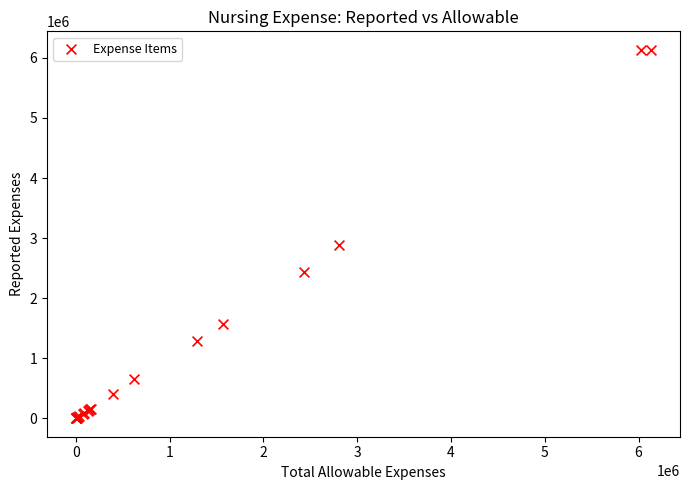

What Y value in the scatter plot is closest to 3067525?

2884905